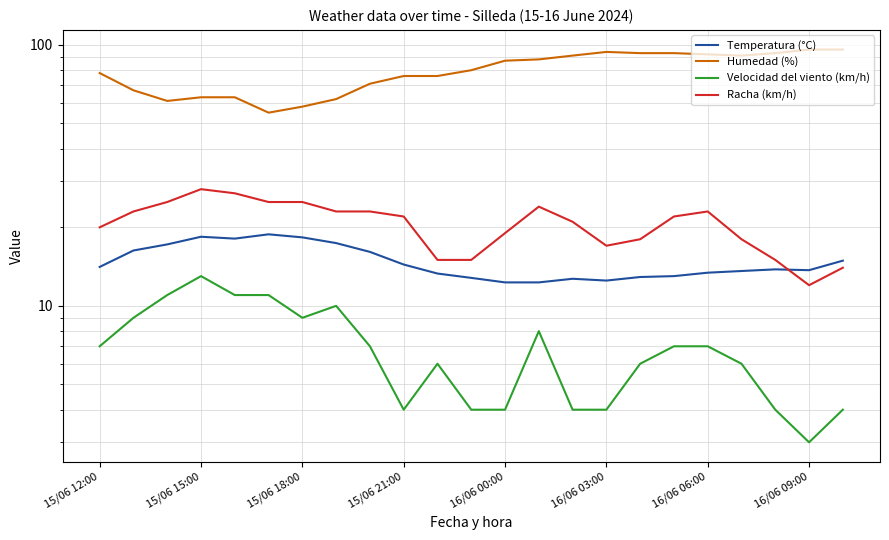

What is the difference between the maximum and second lowest values in the Racha (km/h) series?

14.0